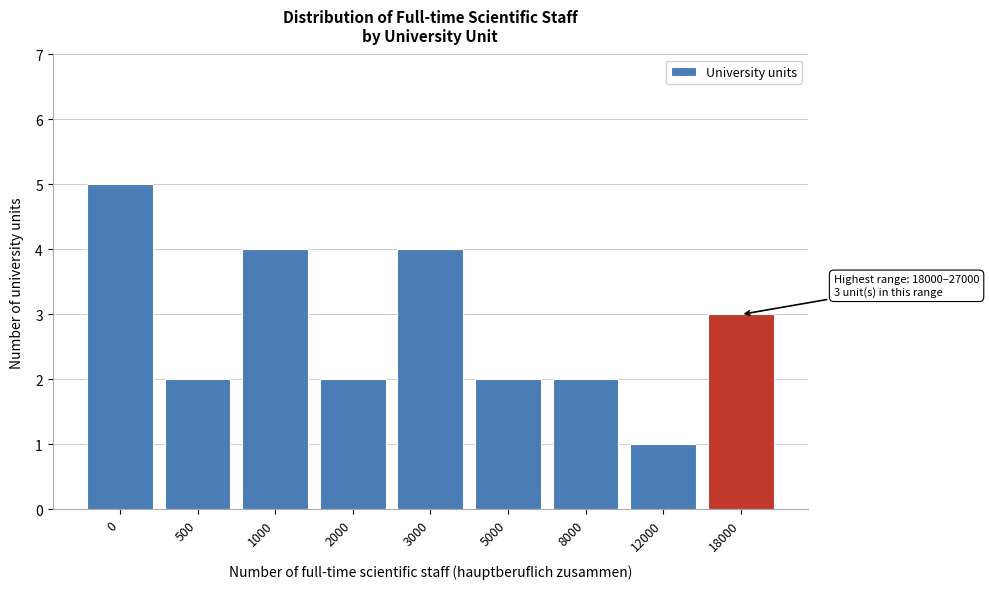

Reading left to right, transcribe all the data shown in this chart.

5	2	4	2	4	2	2	1	3